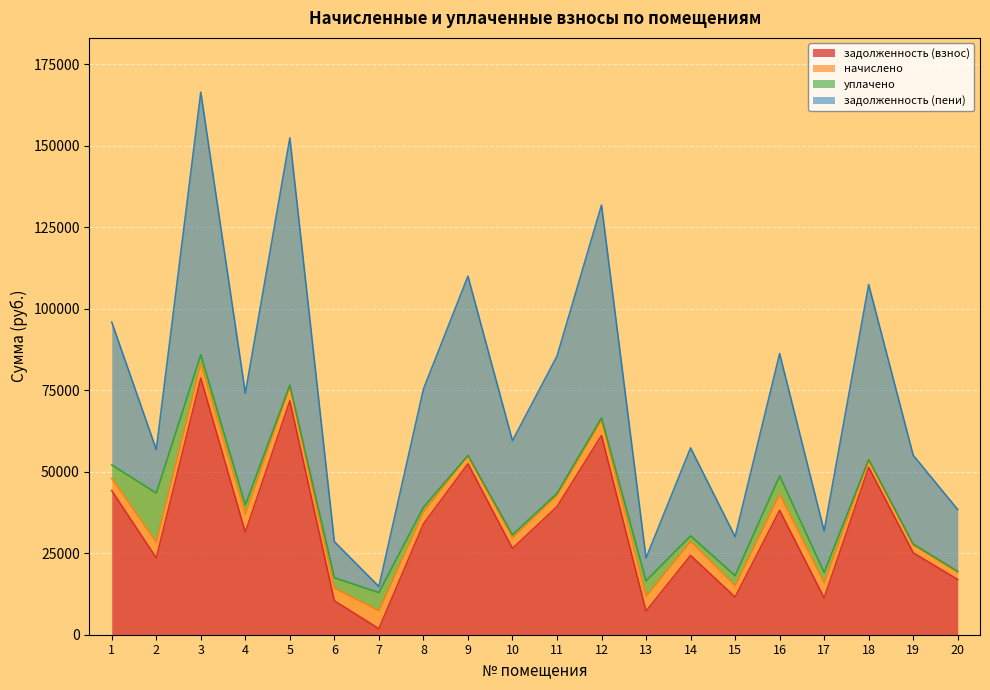

True or false: задолженность (взнос) and задолженность (пени) cross at least once.

False